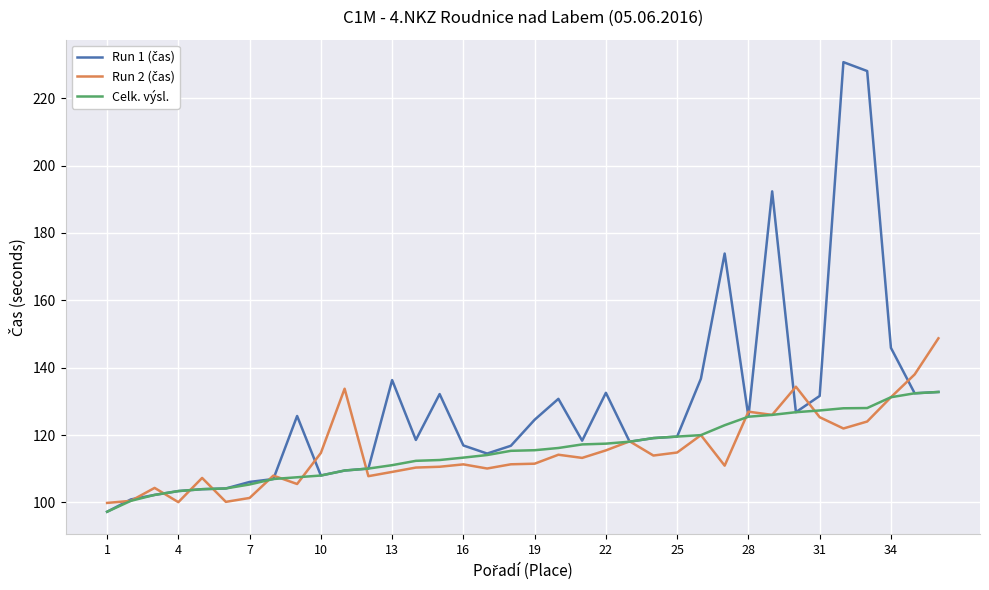

What is the highest value of the Celk. výsl. series?

132.8